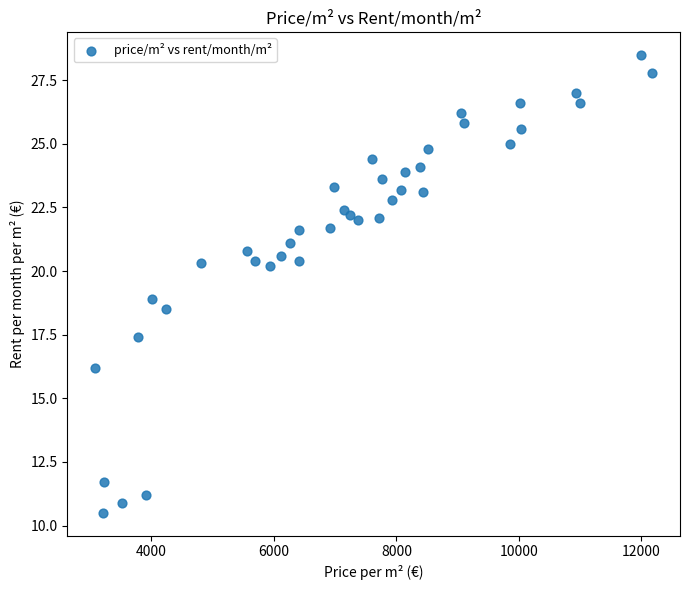

What is the range of X values (max minus min)?

9095.0